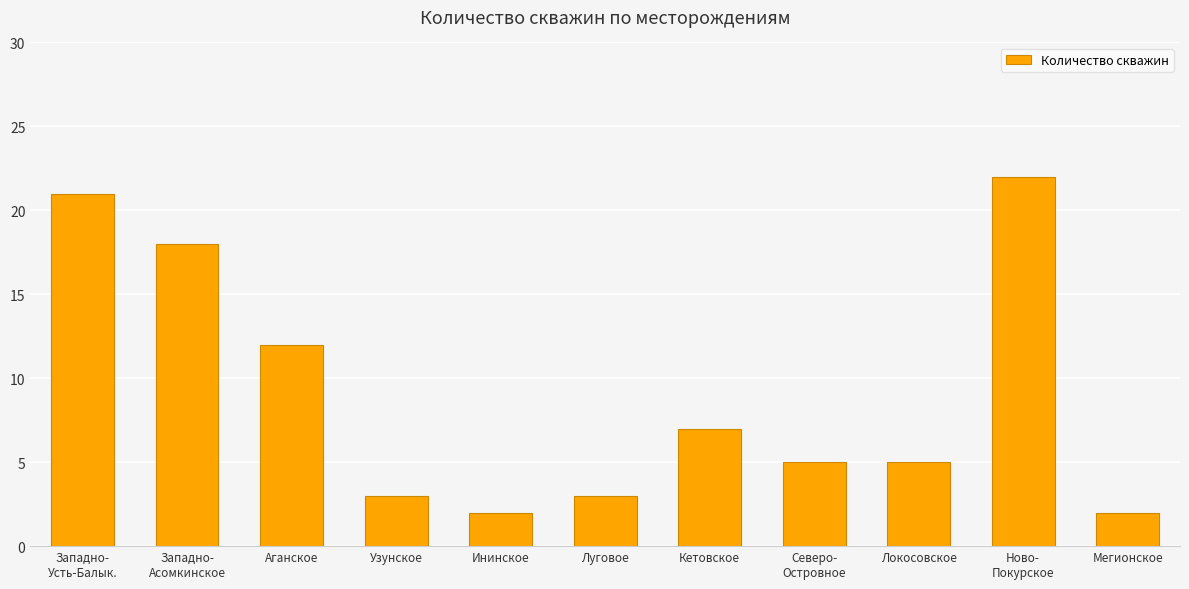

The chart shows a value of 2 at Мегионское. True or false?

True